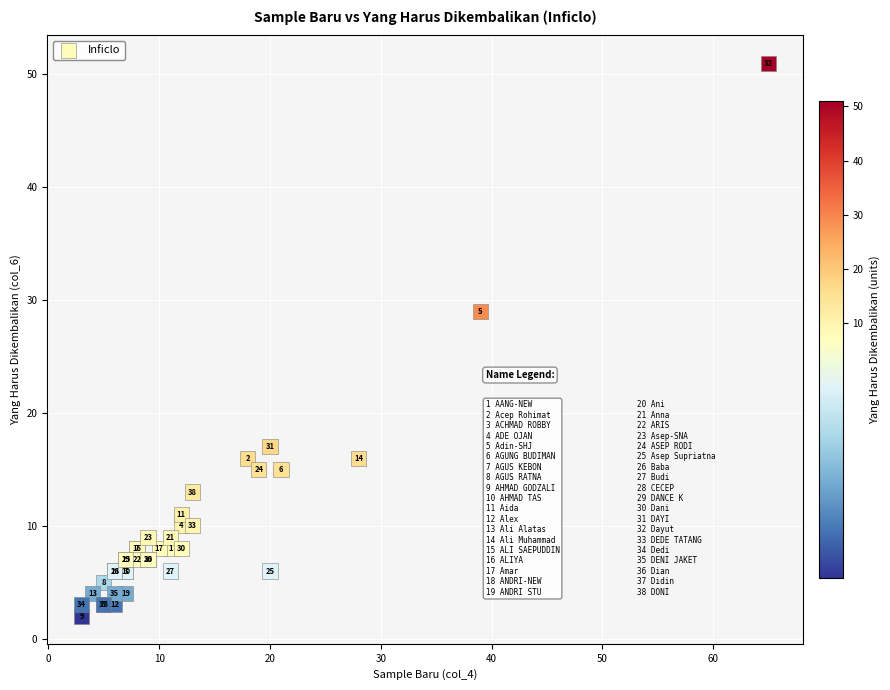

What Y value in the scatter plot is closest to 26?

29